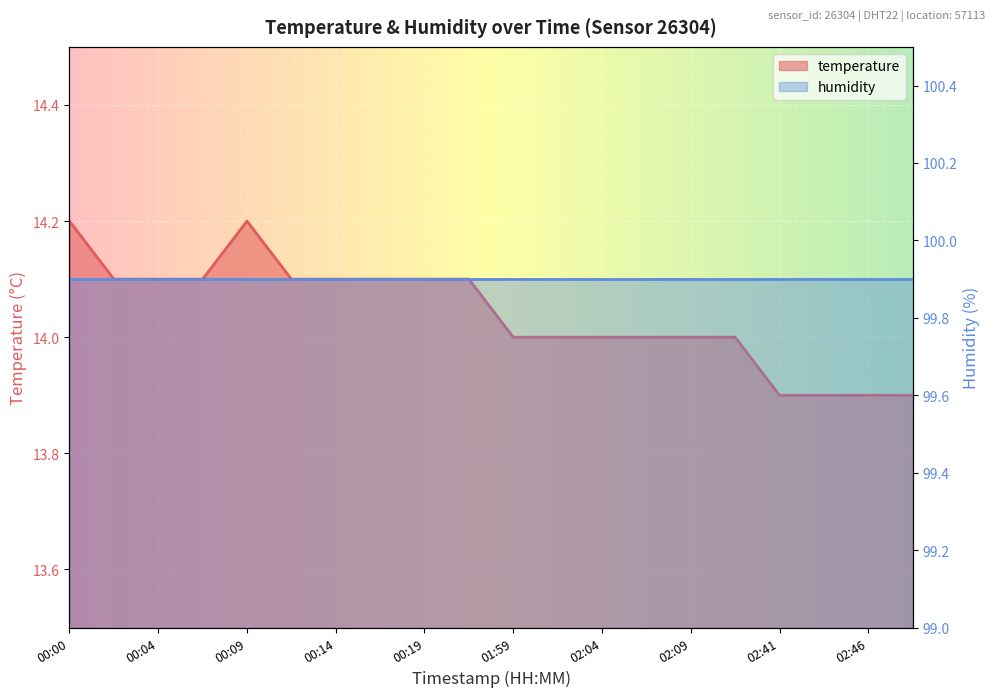

Is it true that the value at 02:09 is 14.0?

True